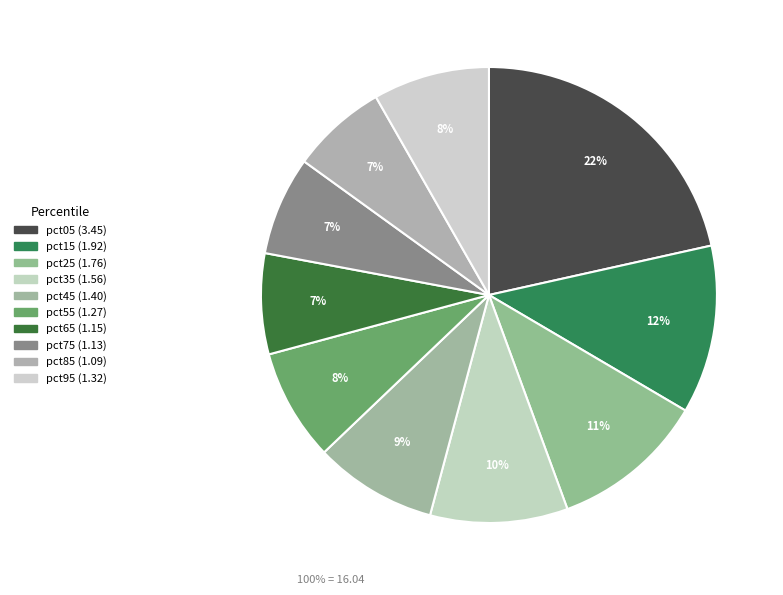

Is it true that pct35 is 1% of the pie?

False